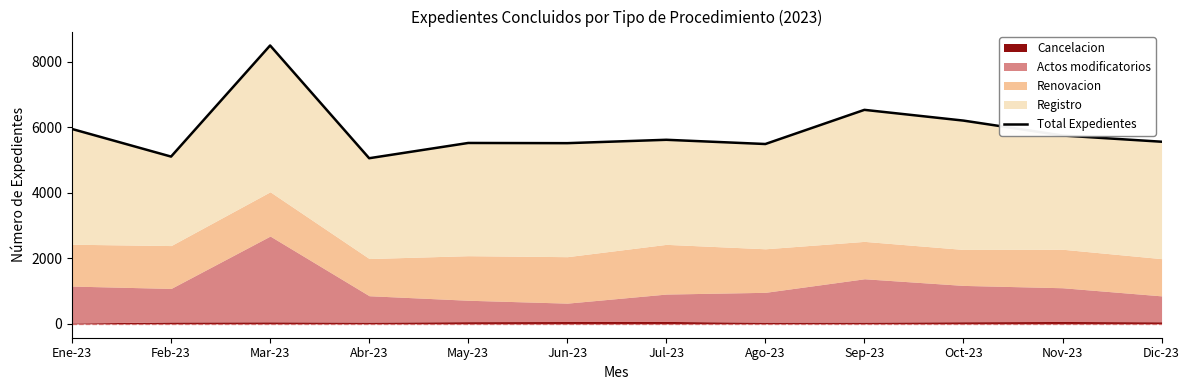

Which category has the lowest value across all series?

Abr-23